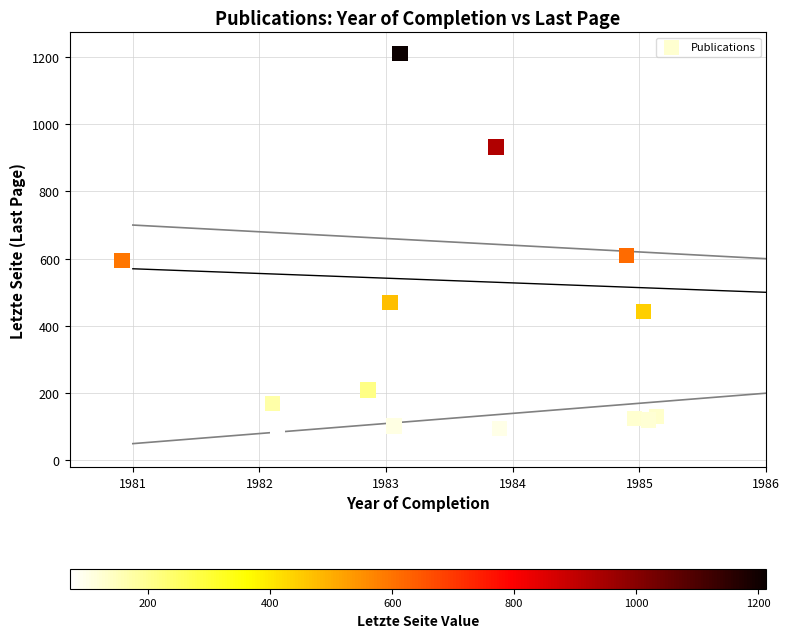

What Y value in the scatter plot is closest to 641?

610.3